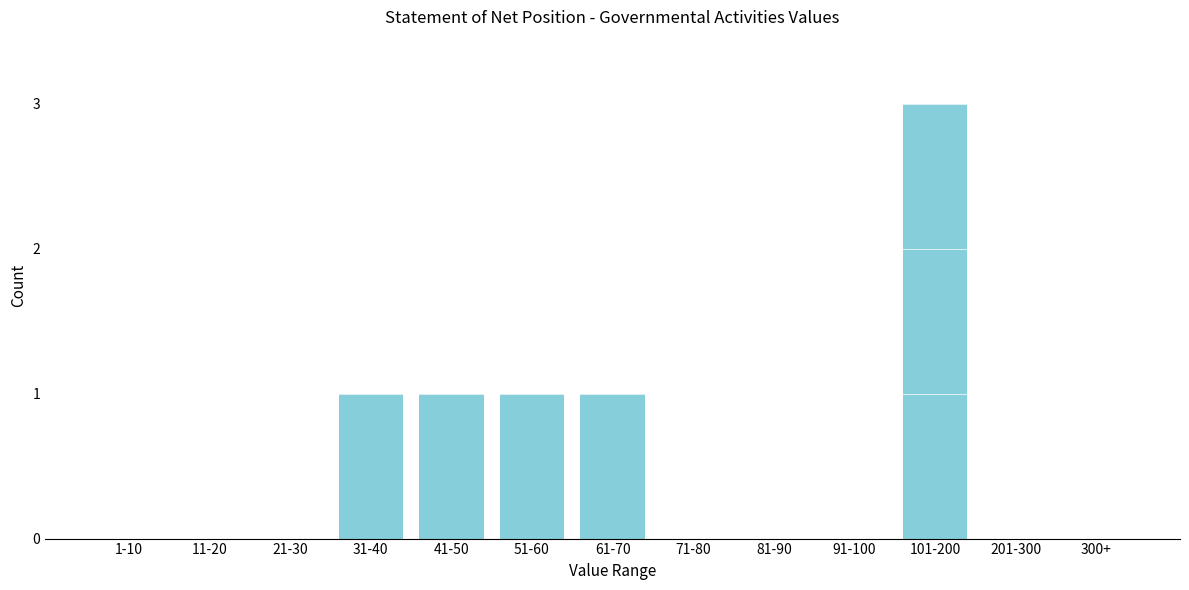

Reading right to left, extract all data points from this chart.

300+=0	201-300=0	101-200=3	91-100=0	81-90=0	71-80=0	61-70=1	51-60=1	41-50=1	31-40=1	21-30=0	11-20=0	1-10=0